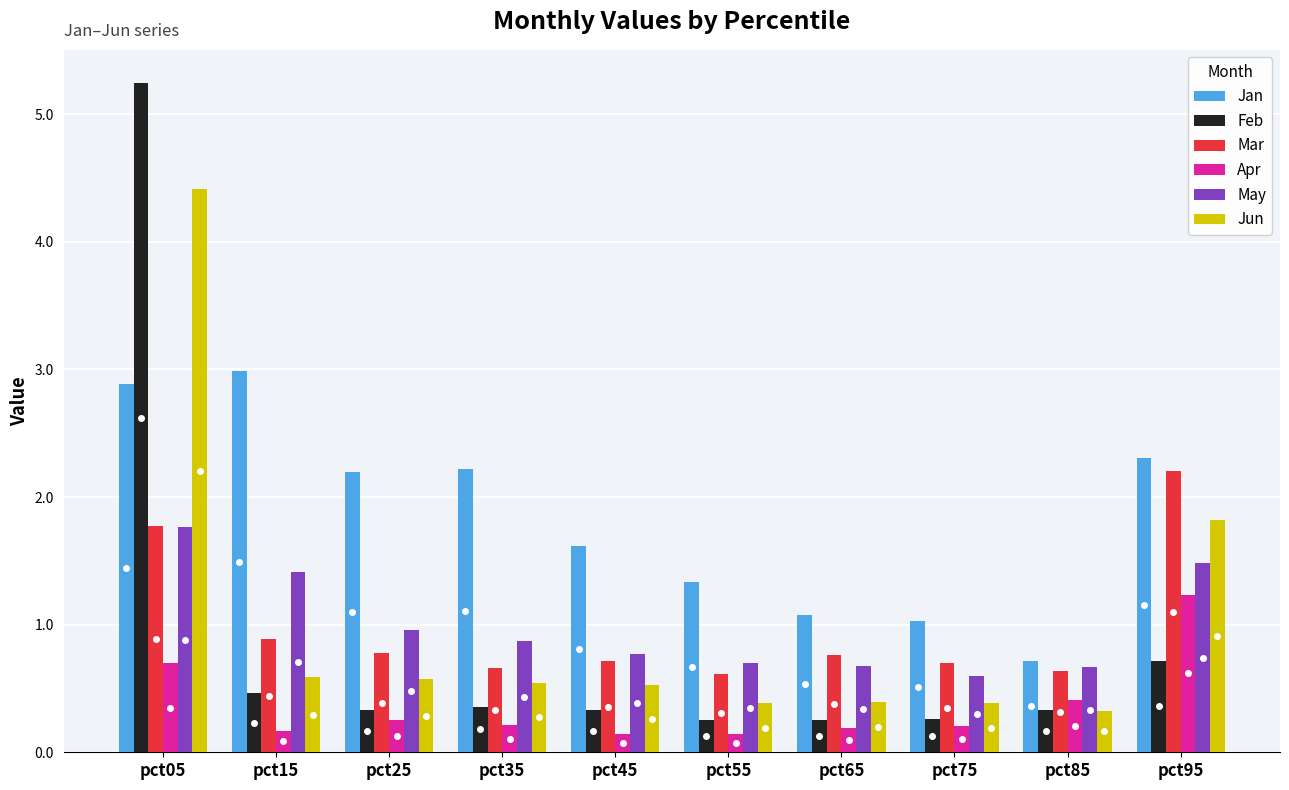

Which series has the largest total across all categories?

Jan